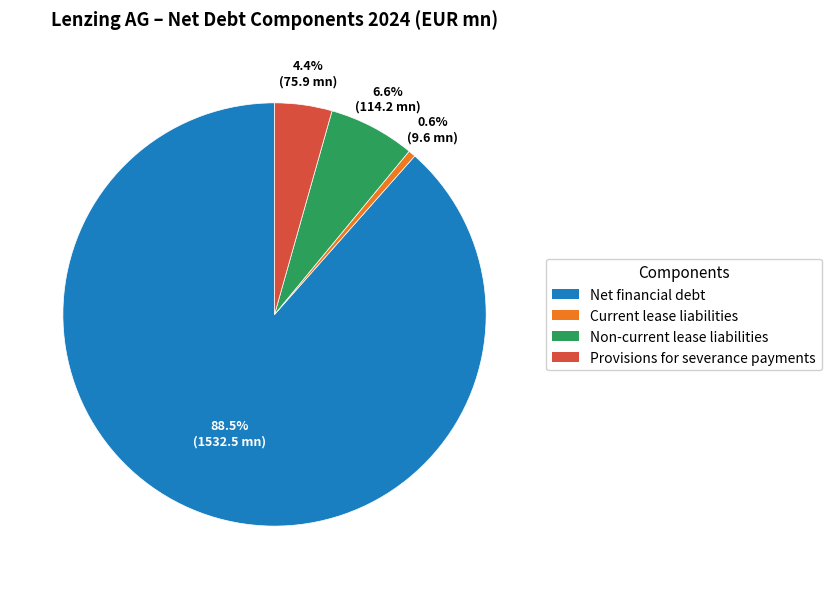

Which category accounts for the majority?

Net financial debt